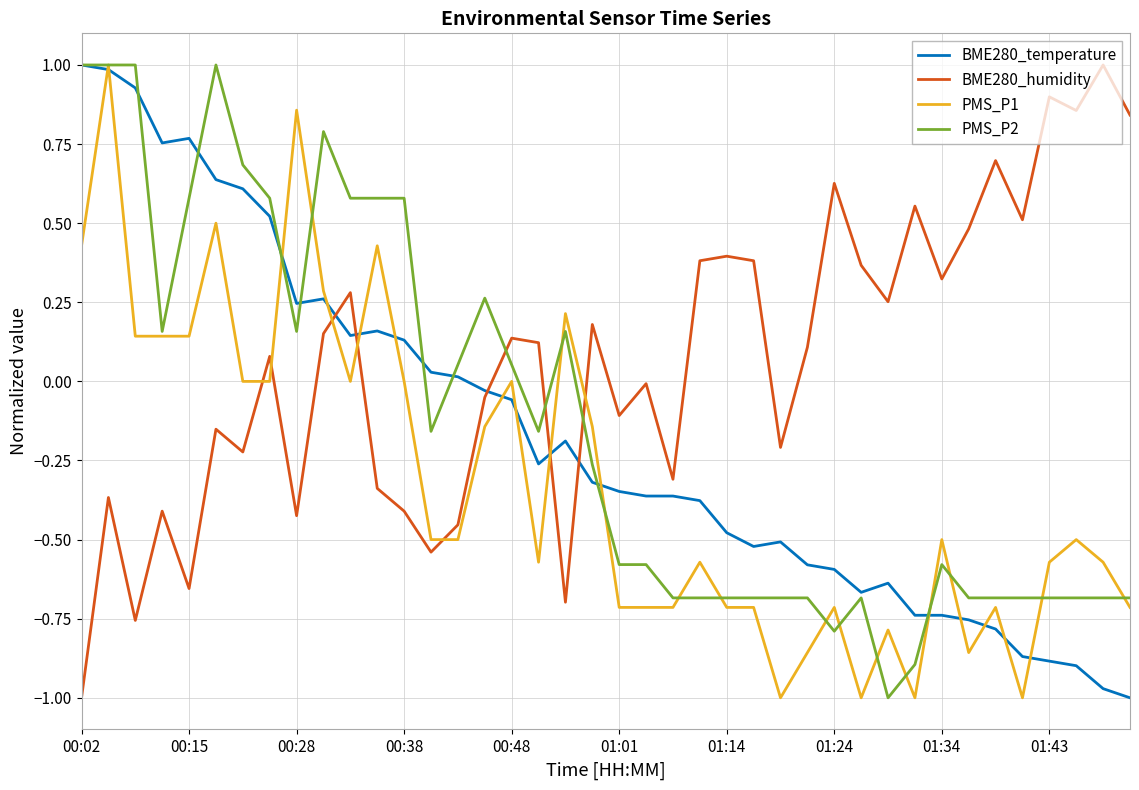

Which series has the largest total across all categories?

BME280_humidity